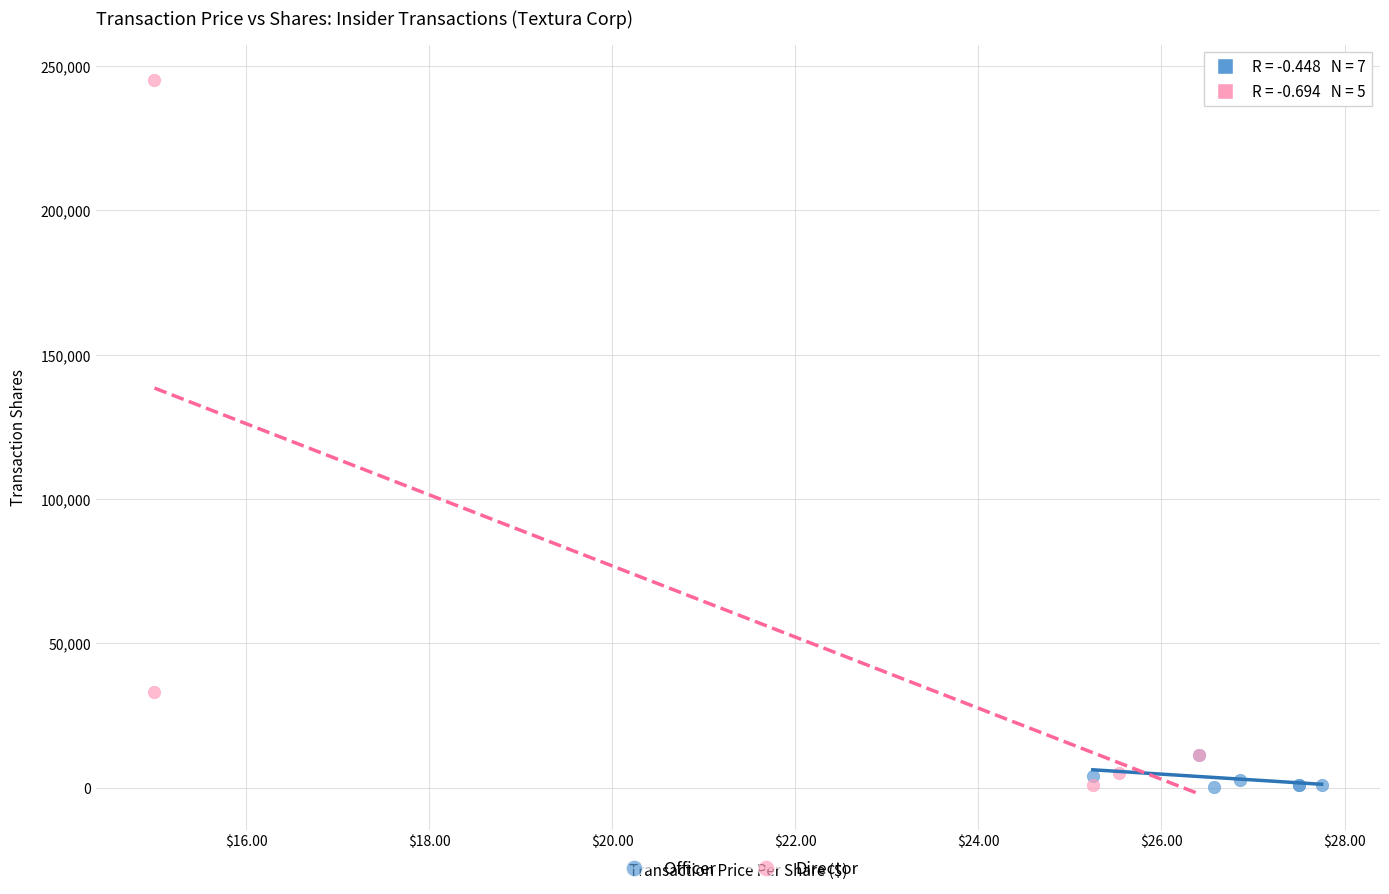

Which series has the largest Y range (max minus min)?

Director